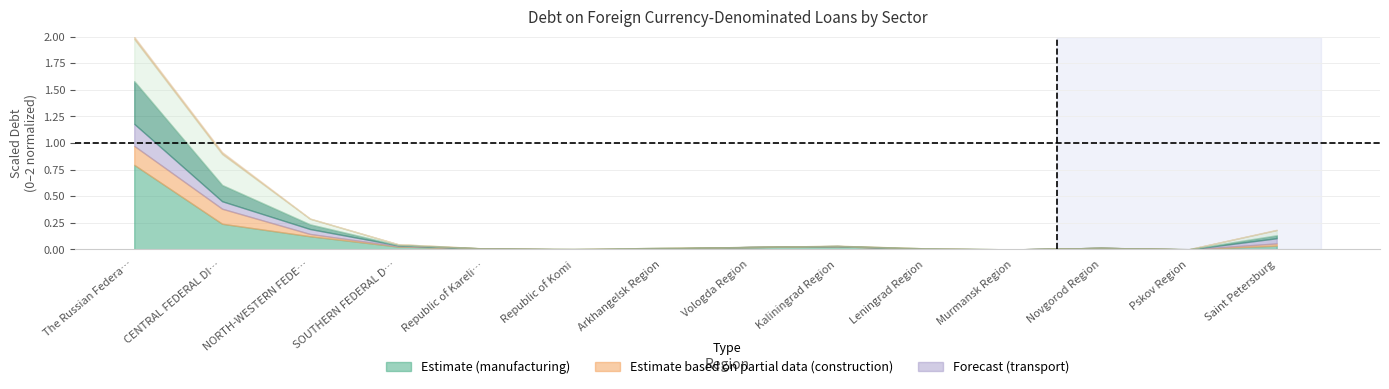

What is the label of the 1st point from the left?

The Russian Federa…